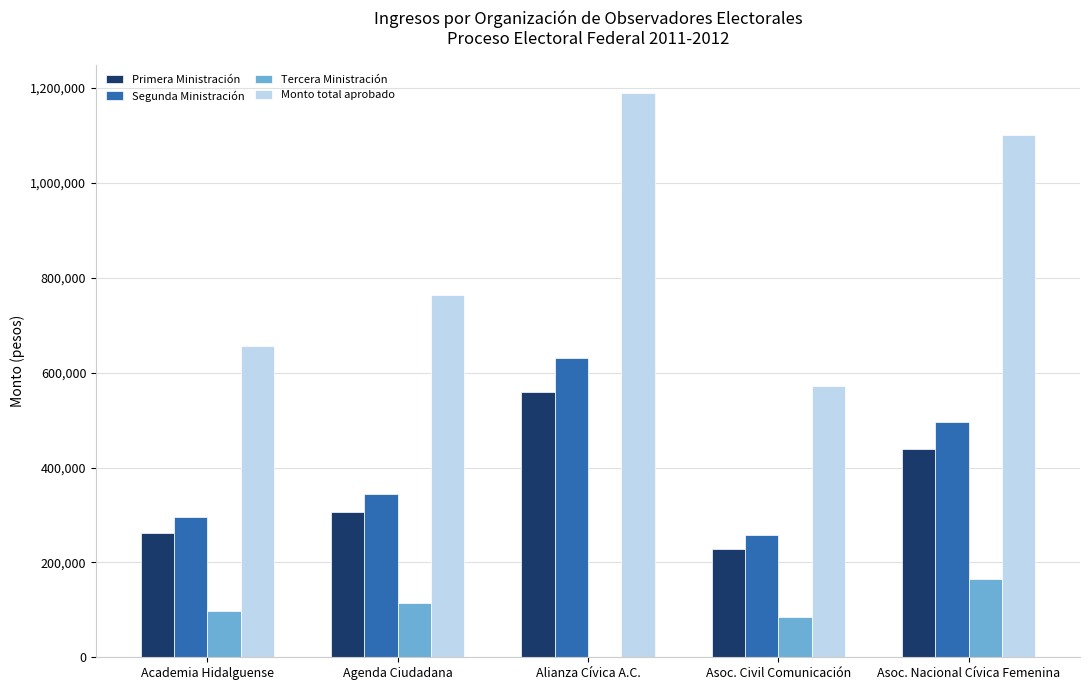

True or false: Segunda Ministración has a value of 257400 at Asoc. Civil Comunicación.

True